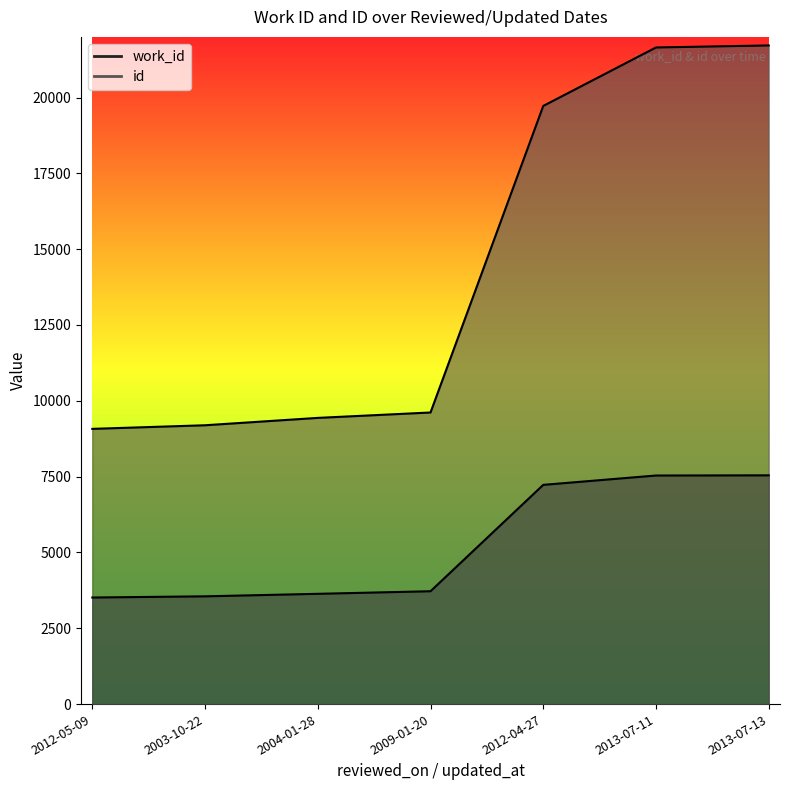

What is the smallest value displayed?

3514